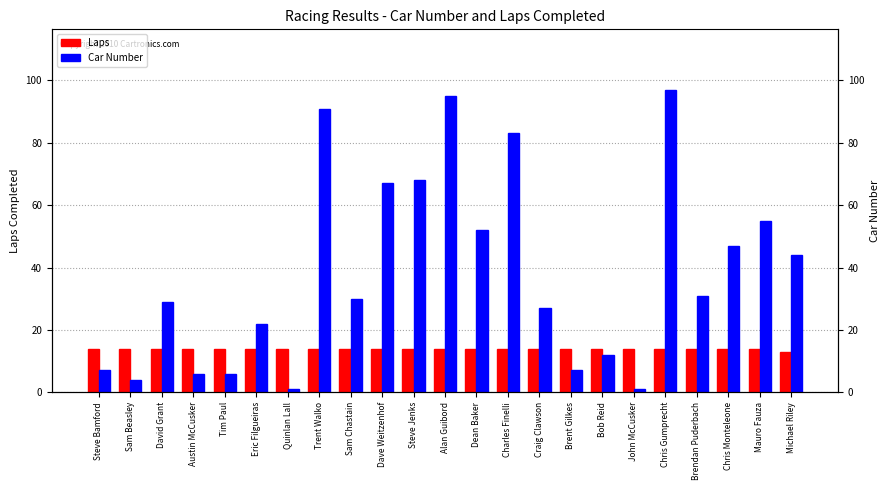

What is the sum of the Car Number values at Dave Weitzenhof and Charles Finelli?

150